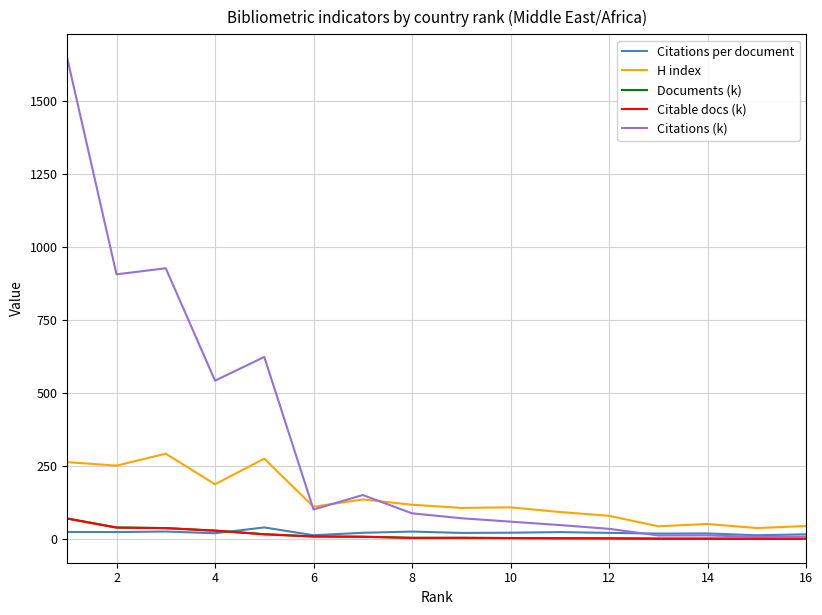

True or false: H index and Documents (k) cross at least once.

False